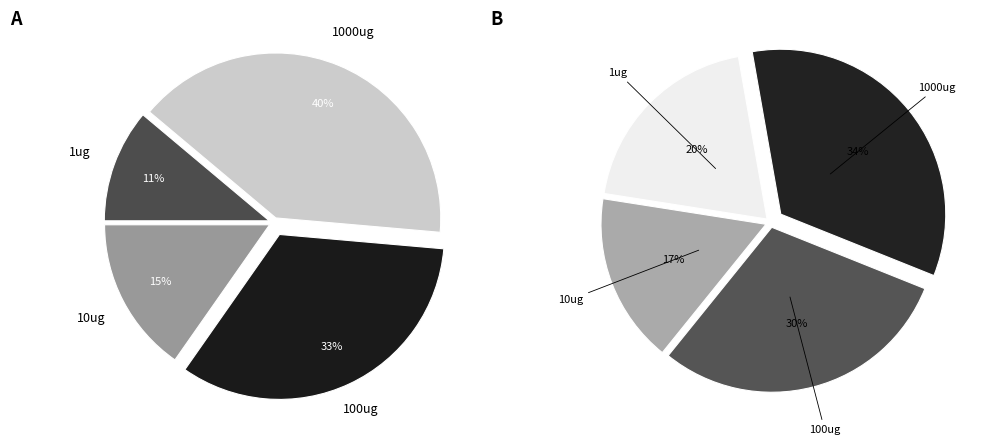

What is the ratio of the value at 1000ug to the value at 100ug?

1.2